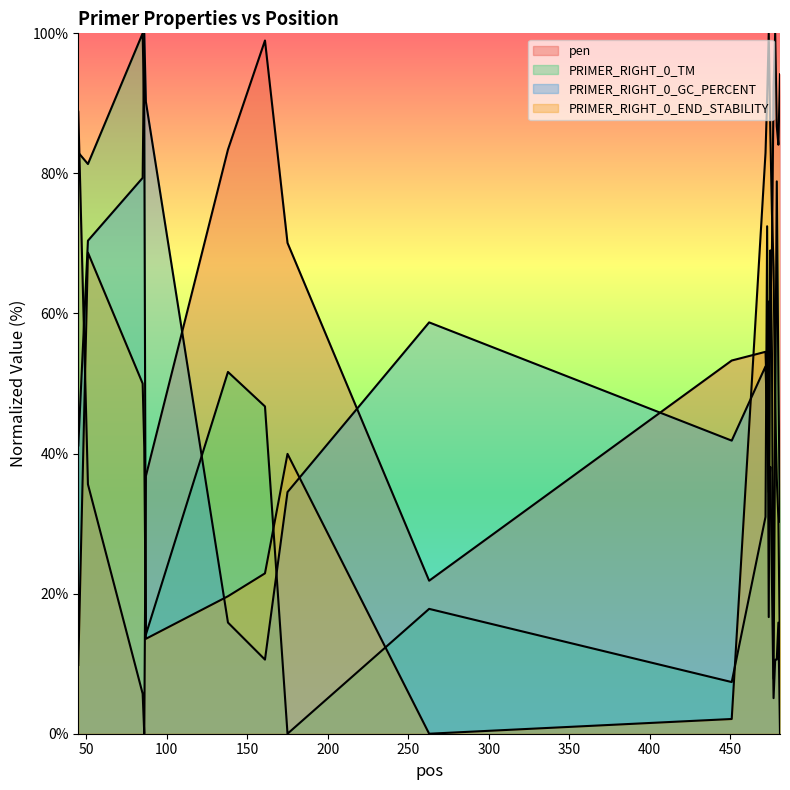

Reading right to left, list all the values displayed in this chart.

pen: 94.2	84.1	86.7	100.0	92.3	69.0	61.6	61.7	46.8	54.5	53.3	21.8	70.1	99.0	83.4	36.8	0.0	5.7	35.6	88.8
PRIMER_RIGHT_0_TM: 30.3	50.3	78.9	44.7	7.9	54.2	69.0	16.7	72.5	31.0	7.4	17.8	0.0	46.7	51.7	14.2	88.6	100.0	81.3	83.0
PRIMER_RIGHT_0_GC_PERCENT: 0.0	15.9	10.6	10.6	5.1	21.6	38.1	34.5	45.0	52.4	41.8	58.7	34.5	10.6	15.9	90.2	100.0	79.4	70.4	41.2
PRIMER_RIGHT_0_END_STABILITY: 11.0	30.6	36.4	47.0	66.6	74.3	85.7	100.0	90.7	82.9	2.1	0.0	40.0	22.9	19.6	13.6	40.9	50.0	68.7	9.8